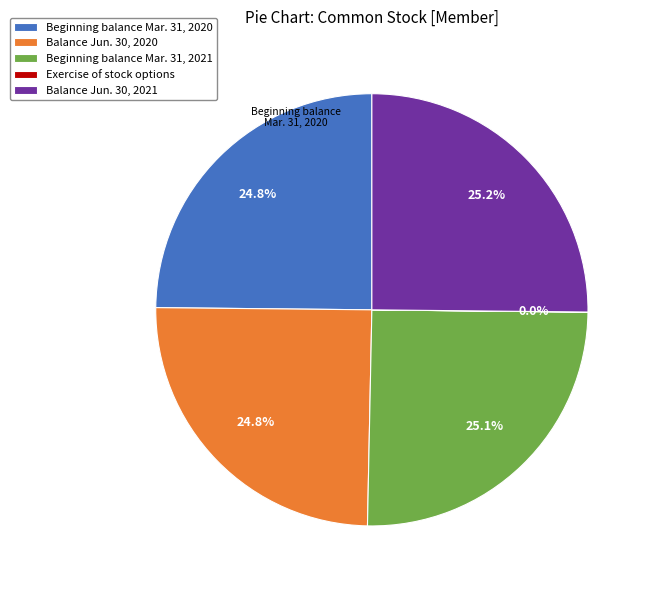

How much of the chart is everything except Beginning balance Mar. 31, 2021?

74.9%